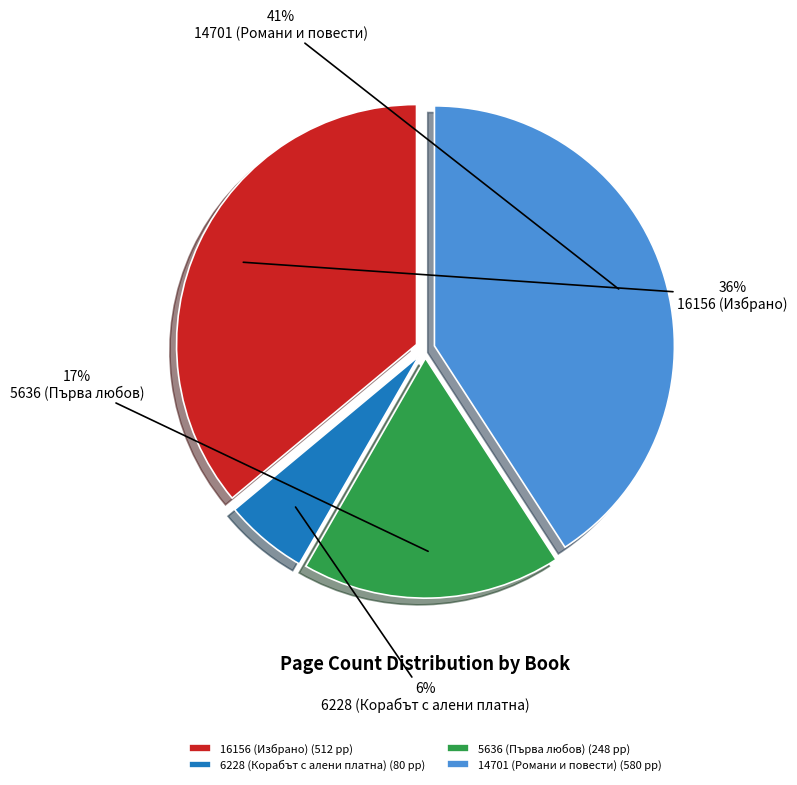

How many segments does this pie chart have?

4